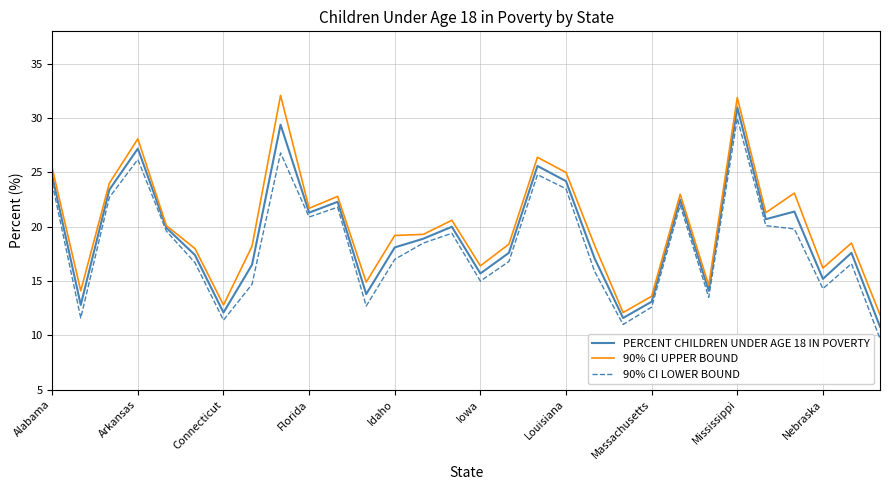

What is the maximum value shown in the chart?

32.1